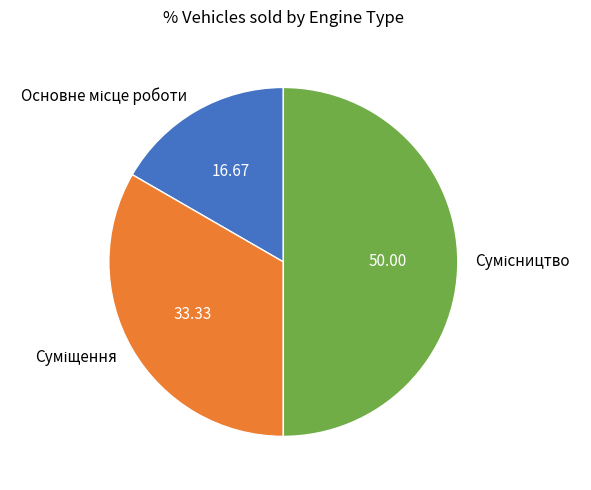

To the nearest percent, what is the difference between the Суміщення and Сумісництво slice percentages?

17%